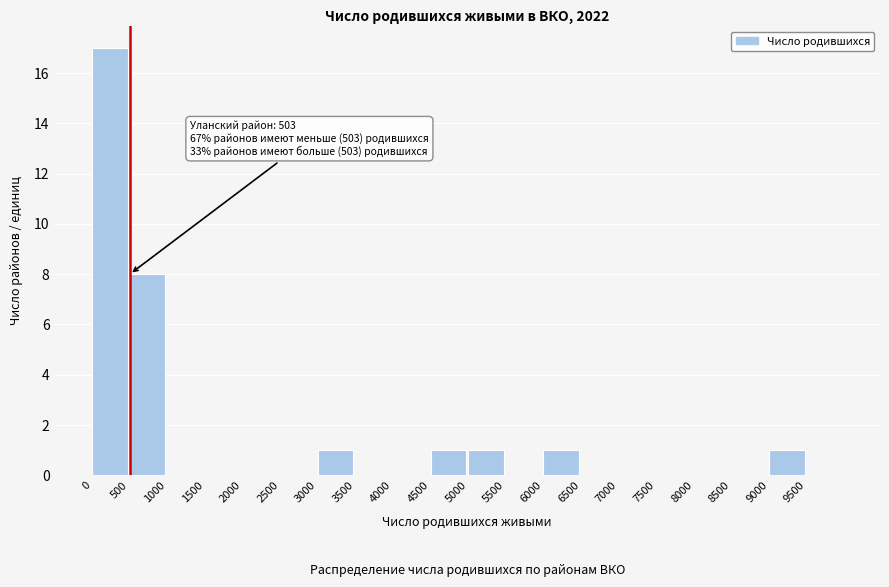

Over which range of the x-axis is the bar tallest?

0 to 500